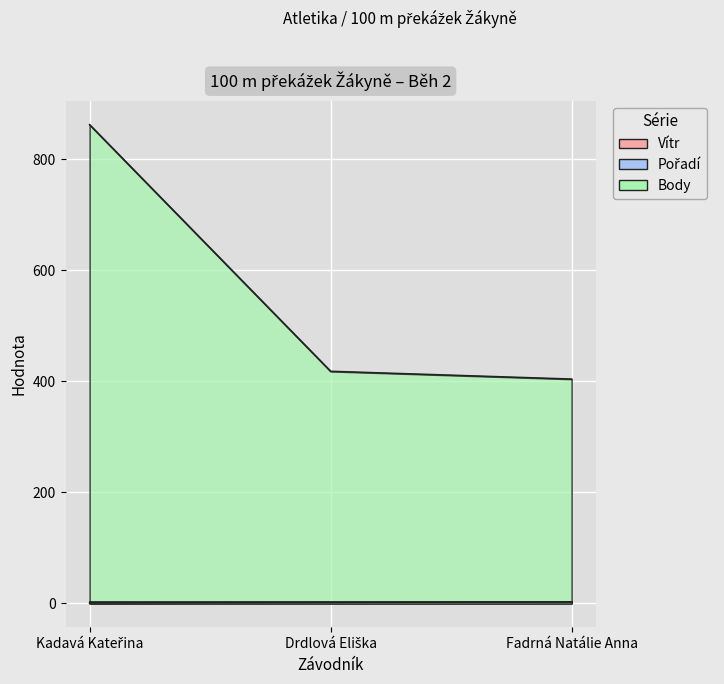

Reading right to left, transcribe all the data shown in this chart.

Pořadí: 3	2	1
Body: 404	418	862